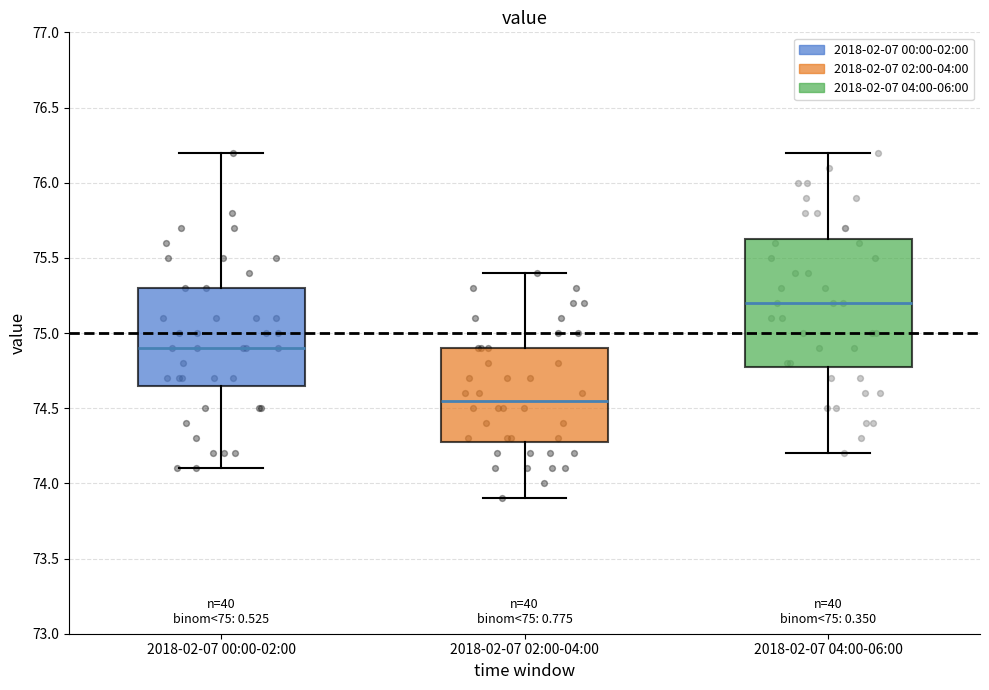

Which box's median line is the highest?

2018-02-07 04:00-06:00